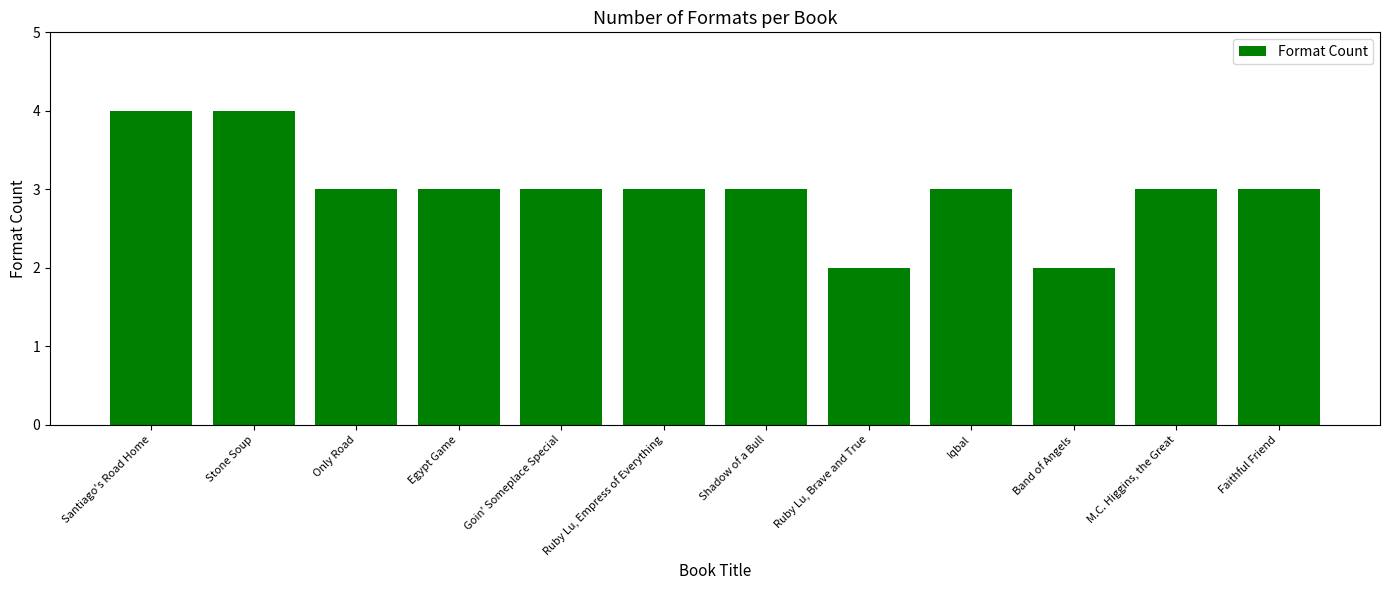

Count the number of categories in the chart.

12